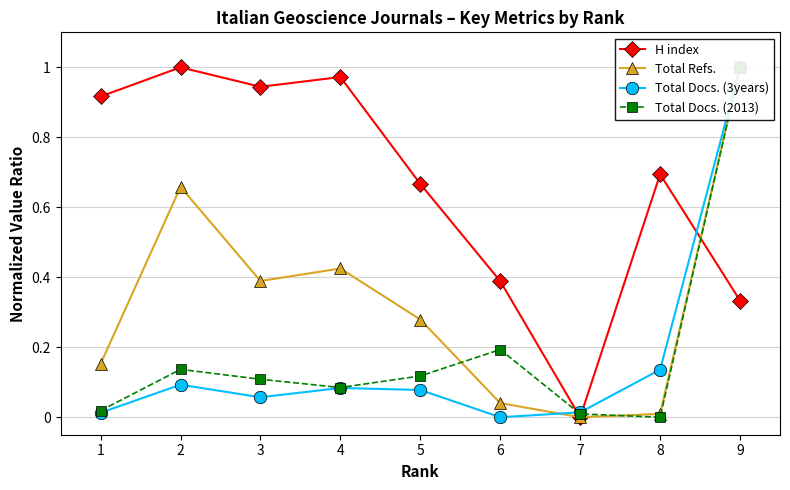

What is the sum of all H index values?

5.9